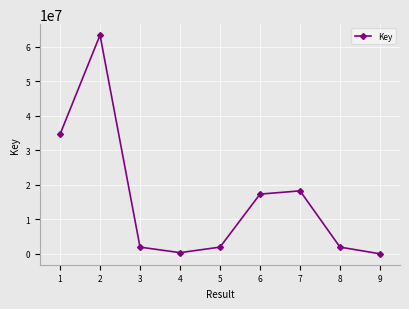

What is the value of the 8th point from the left?

1940768